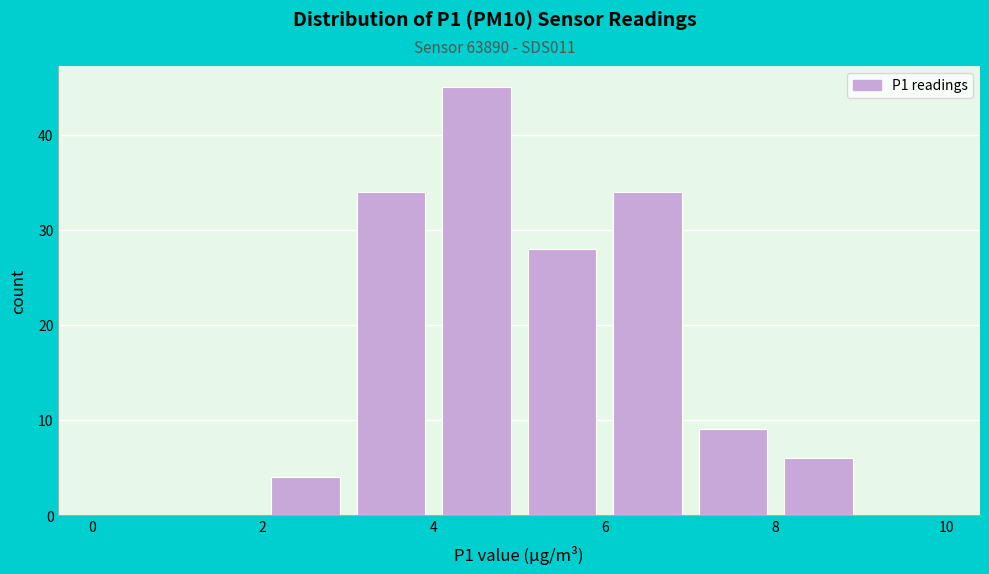

Reading left to right, transcribe this chart: for each bar, give the range it covers on the x-axis and its height. The values are not printed on the chart, so give them approximately, as read against the axis.

0 to 1: 0
1 to 2: 0
2 to 3: 4
3 to 4: 34
4 to 5: 45
5 to 6: 28
6 to 7: 34
7 to 8: 9
8 to 9: 6
9 to 10: 0